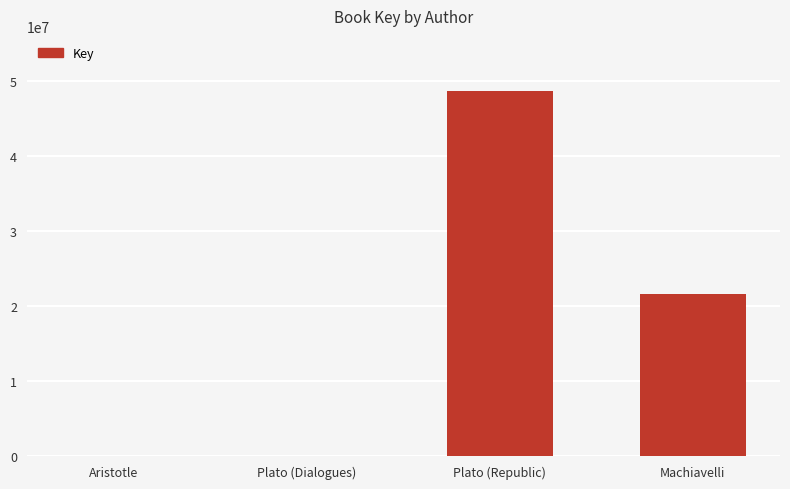

The chart shows a value of 21518768 at Machiavelli. True or false?

True